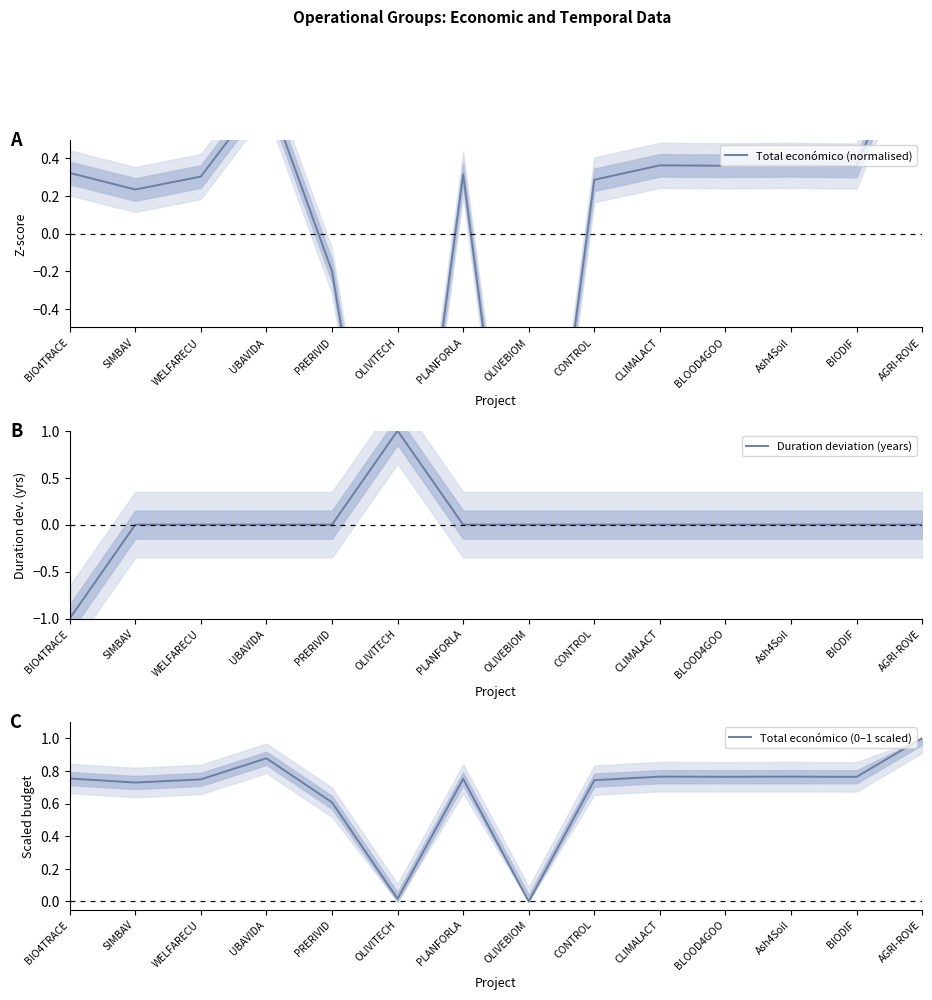

How many values in Duration deviation (years) are below zero?

1